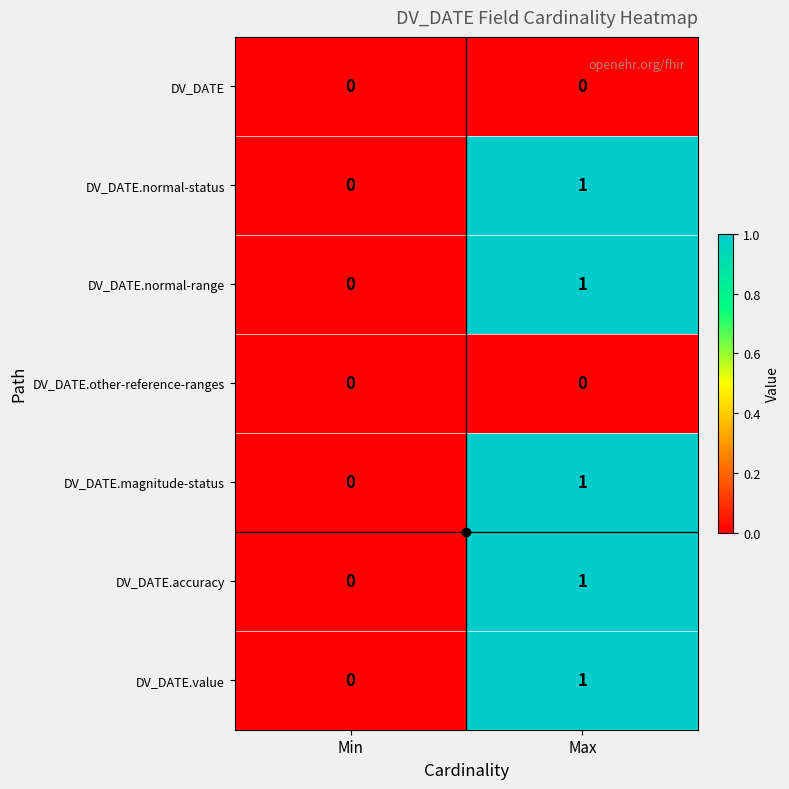

Which category has the highest value across all series?

Max